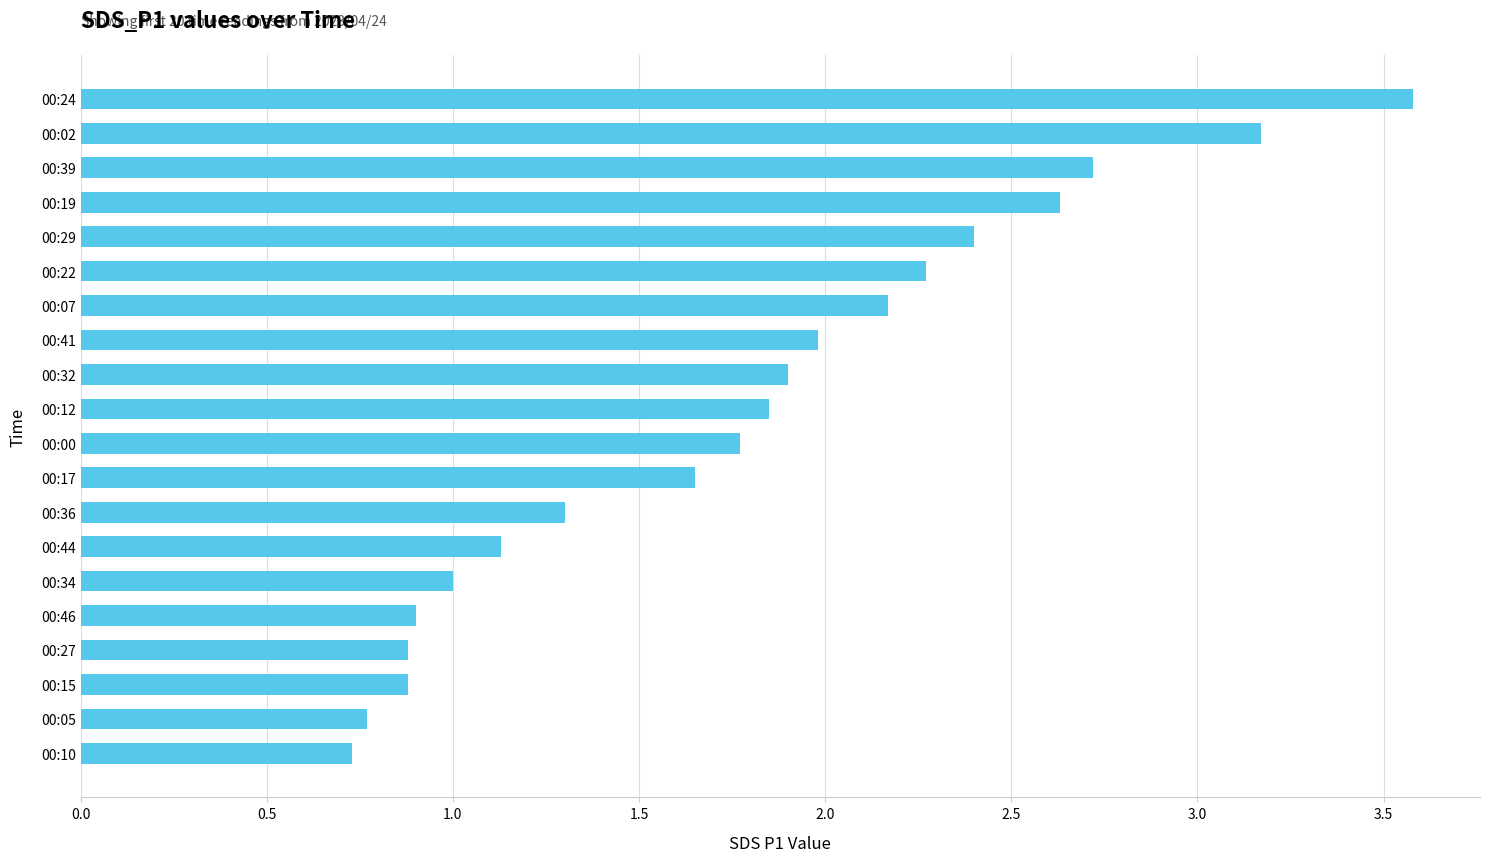

What is the minimum value shown in the chart?

0.7